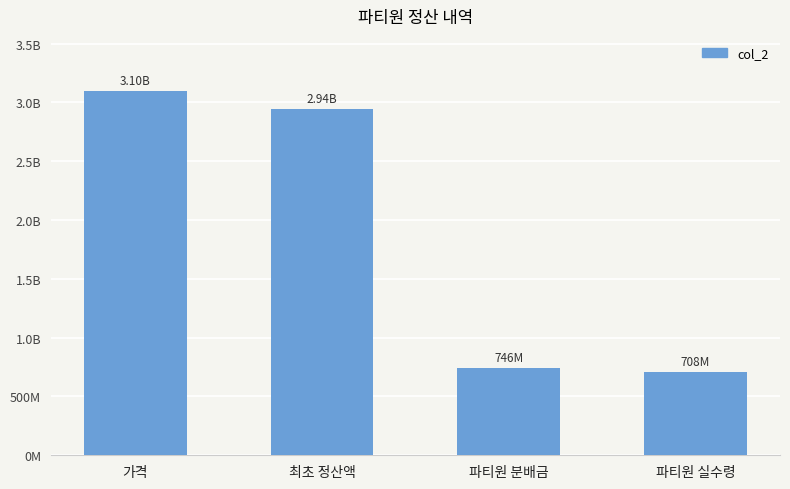

Reading right to left, transcribe all the data shown in this chart.

708291139	745569620	2945000000	3100000000